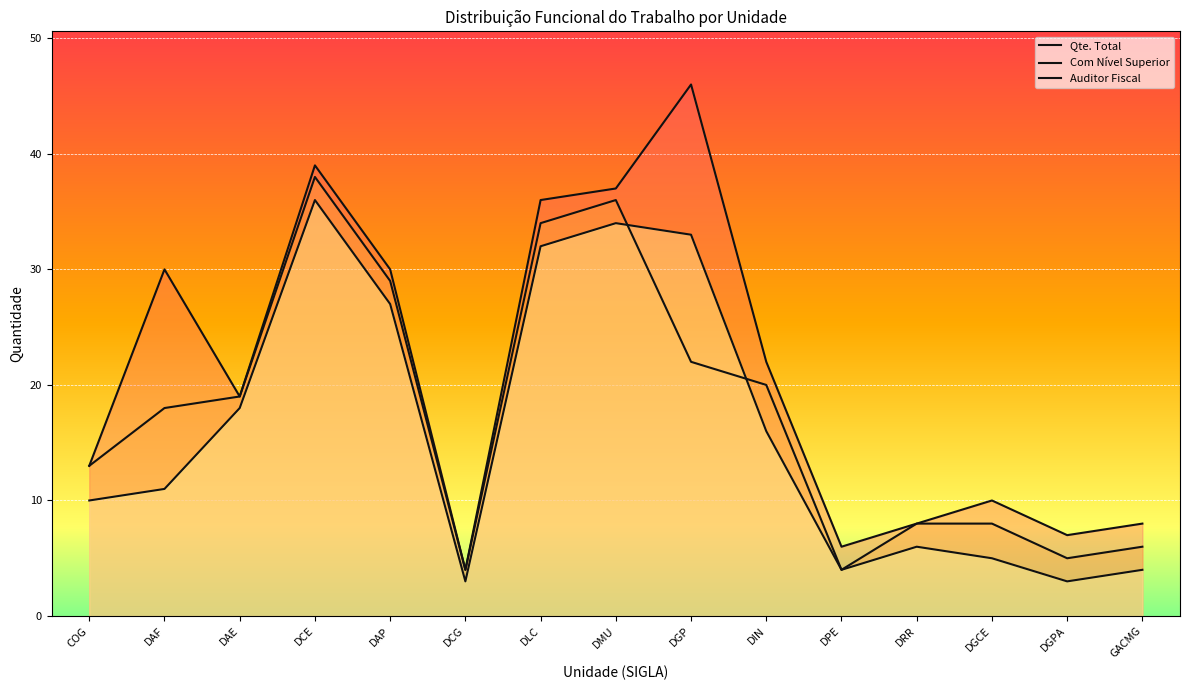

Which series has the widest spread of values?

Qte. Total